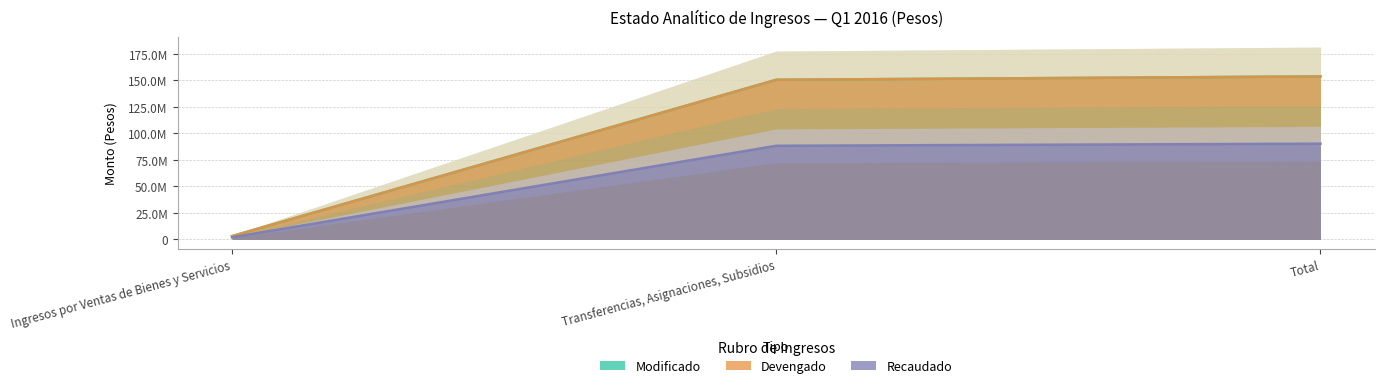

Reading right to left, transcribe all the data shown in this chart.

Modificado: 153754398.4	150582293.0	3172105.5
Devengado: 153754398.4	150582293.0	3172105.5
Recaudado: 90351545.4	88352213.0	1999332.4